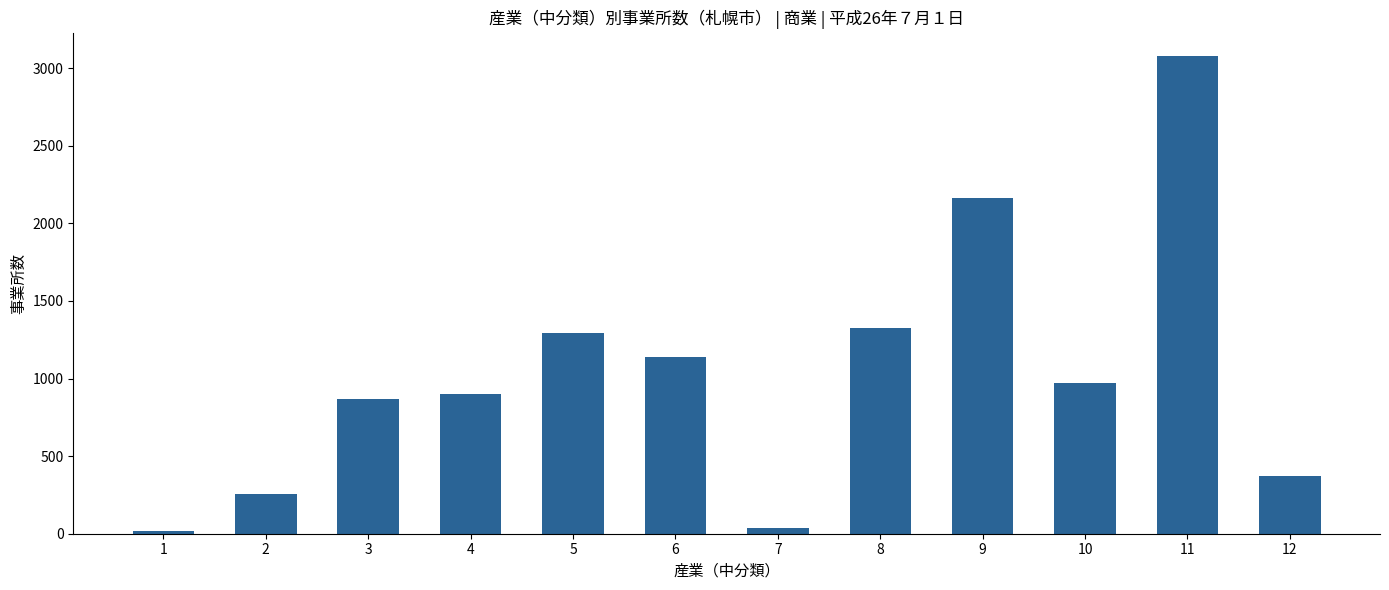

At which label is the value closest to 1546?

8